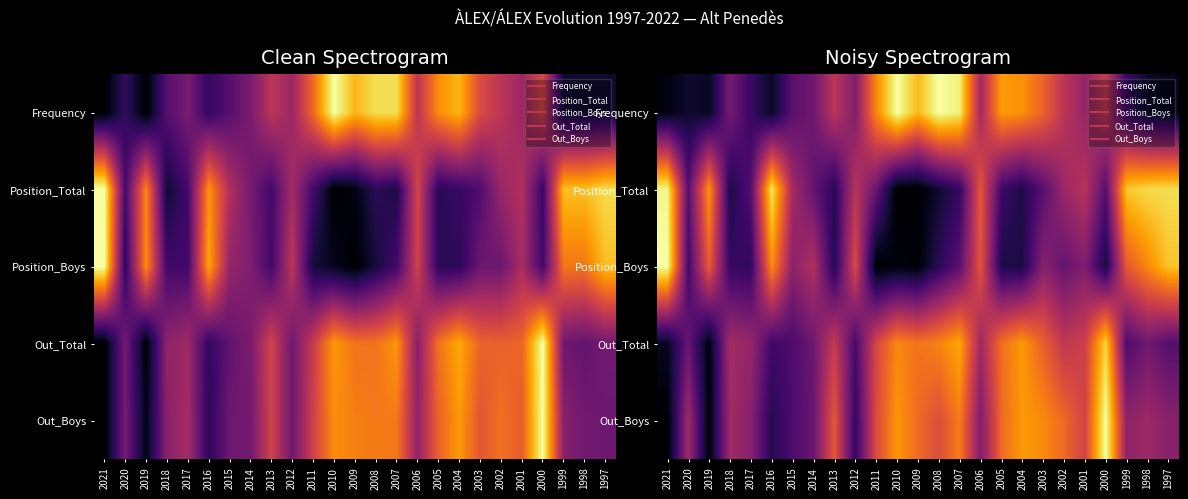

At which label does Position_Total reach its minimum?

2010